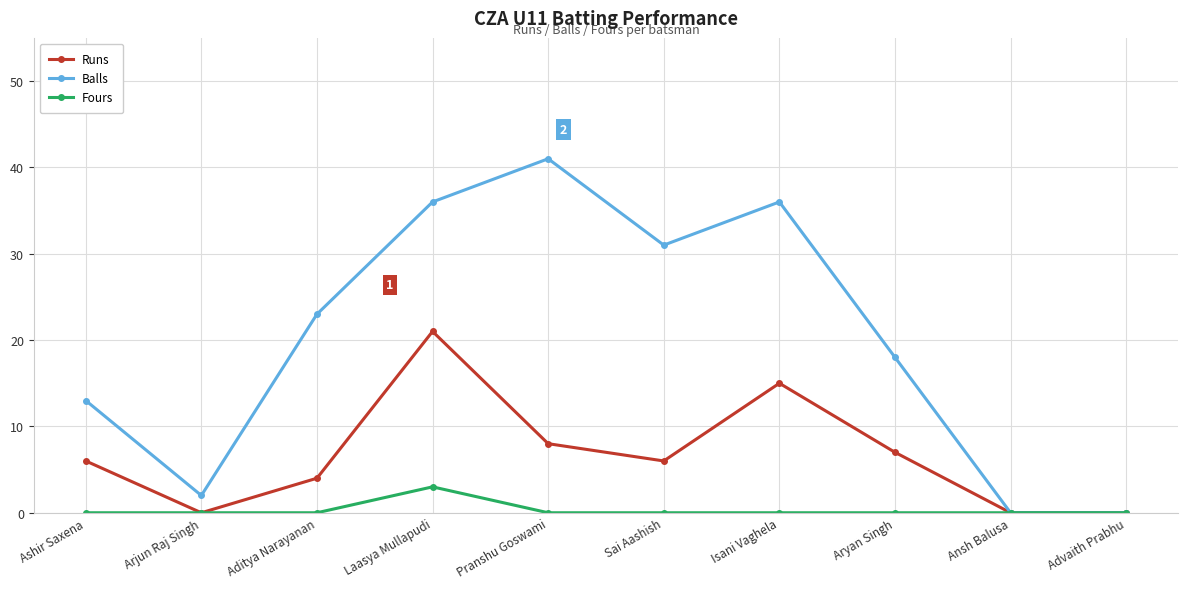

What is the greatest value displayed?

41